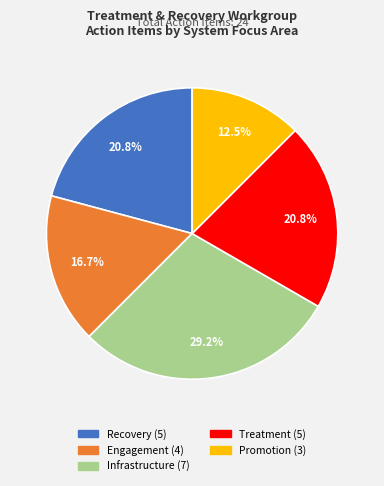

Is there any slice that represents more than half of the pie?

No